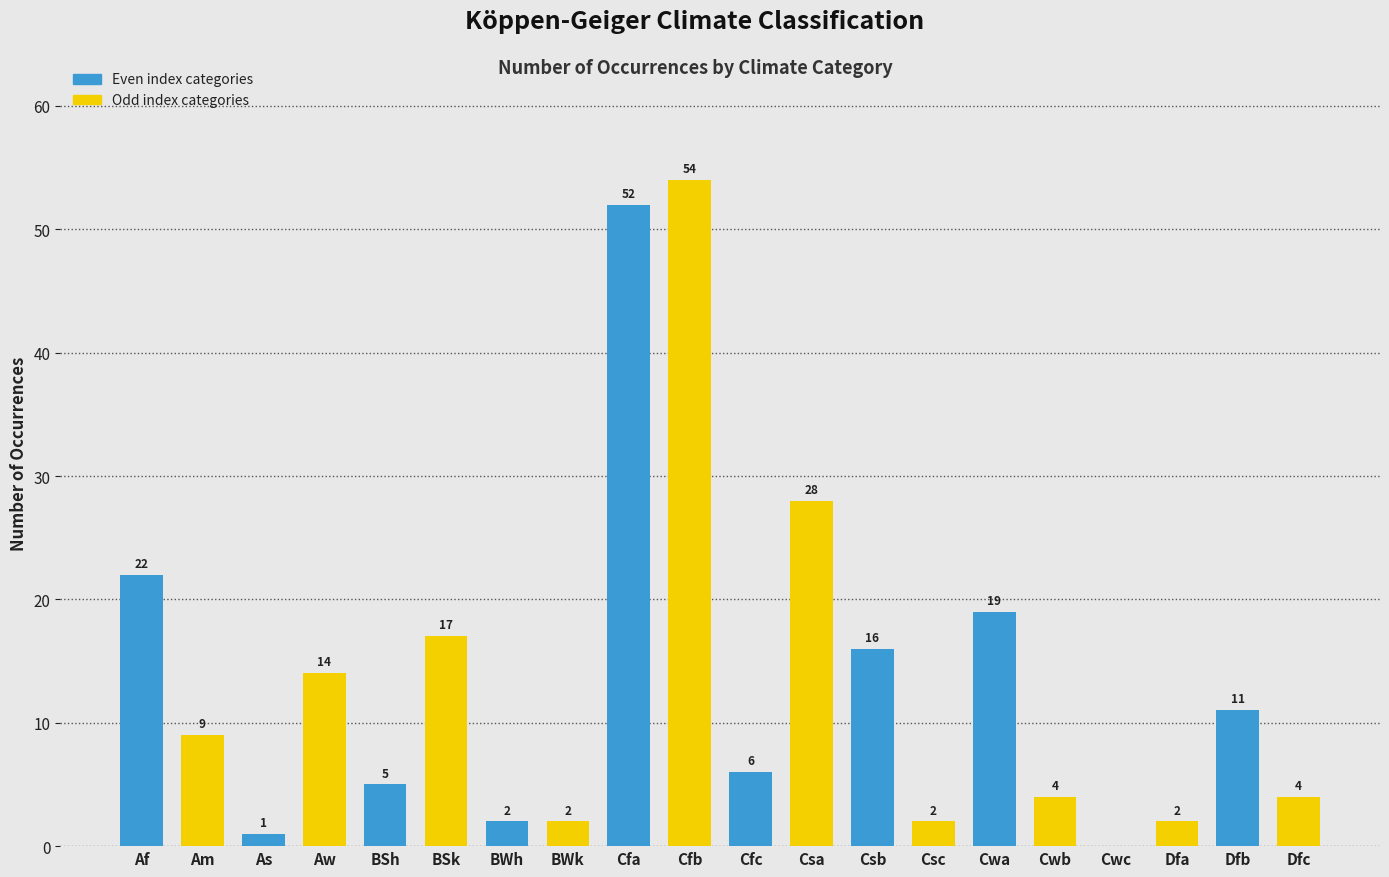

Are the bars horizontal?

No